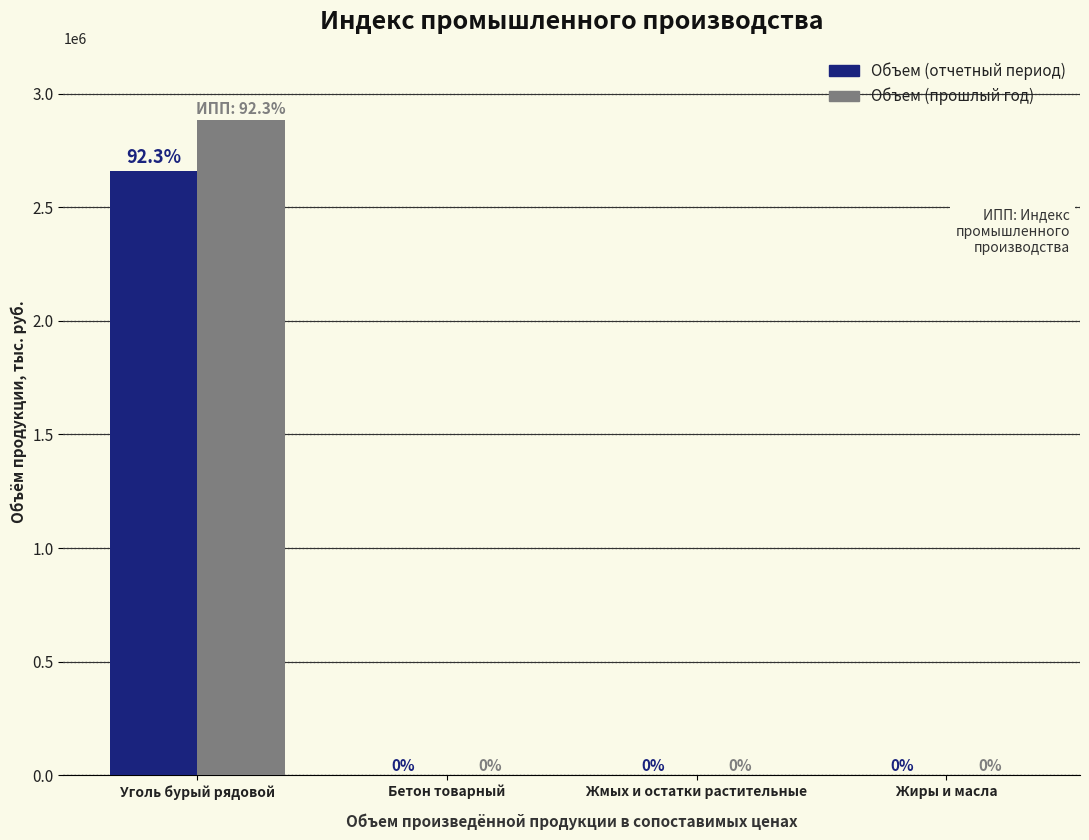

Which label corresponds to the largest value in the chart?

Уголь бурый рядовой